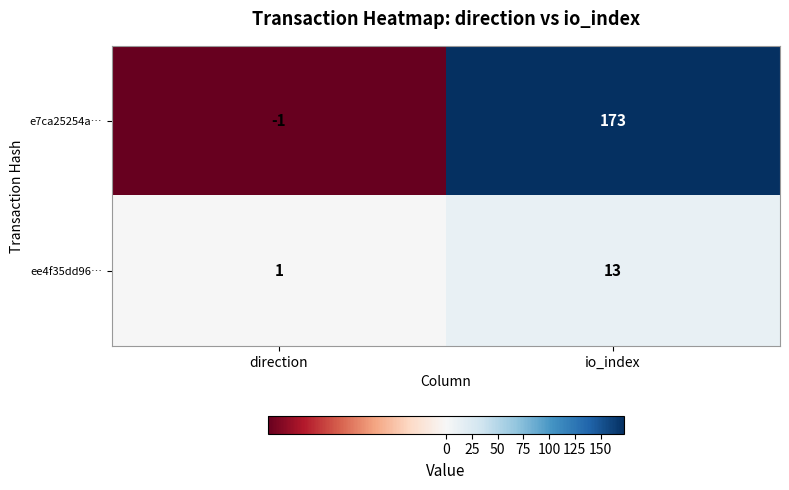

Rank the series by their maximum value, from lowest to highest.

ee4f35dd96…, e7ca25254a…